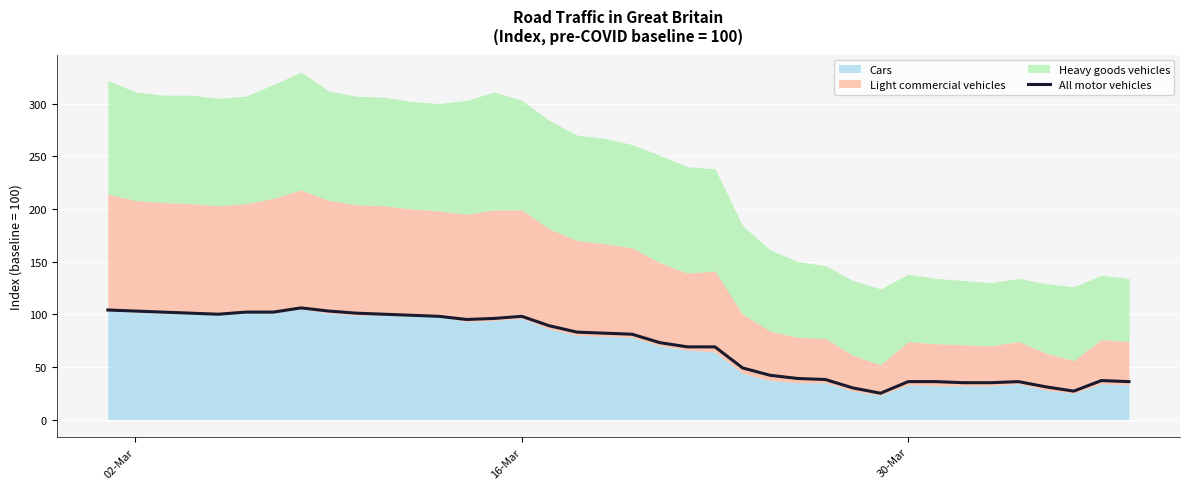

What is the lowest value of the All motor vehicles series?

25